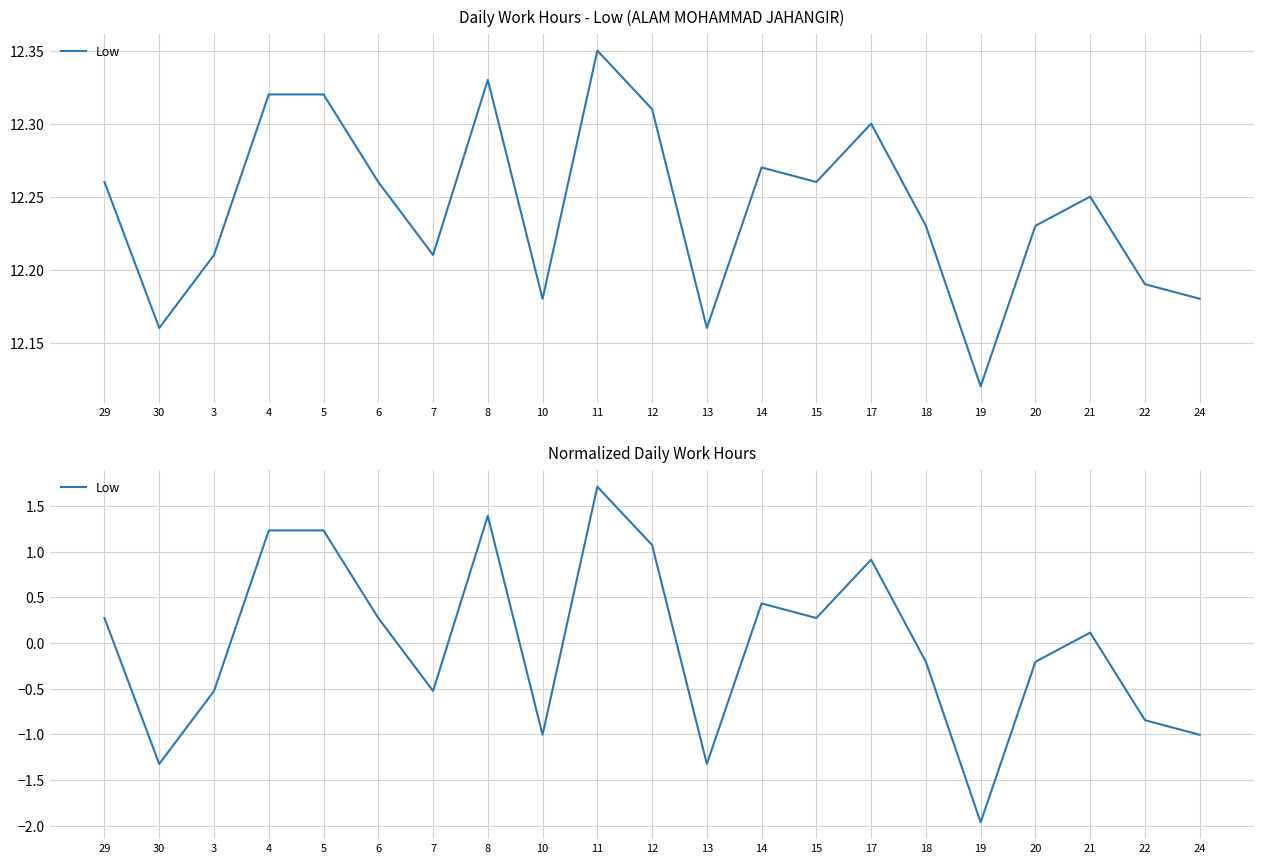

Reading left to right, what are all the values shown in this chart?

29=0.3	30=-1.3	3=-0.5	4=1.2	5=1.2	6=0.3	7=-0.5	8=1.4	10=-1.0	11=1.7	12=1.1	13=-1.3	14=0.4	15=0.3	17=0.9	18=-0.2	19=-2.0	20=-0.2	21=0.1	22=-0.8	24=-1.0